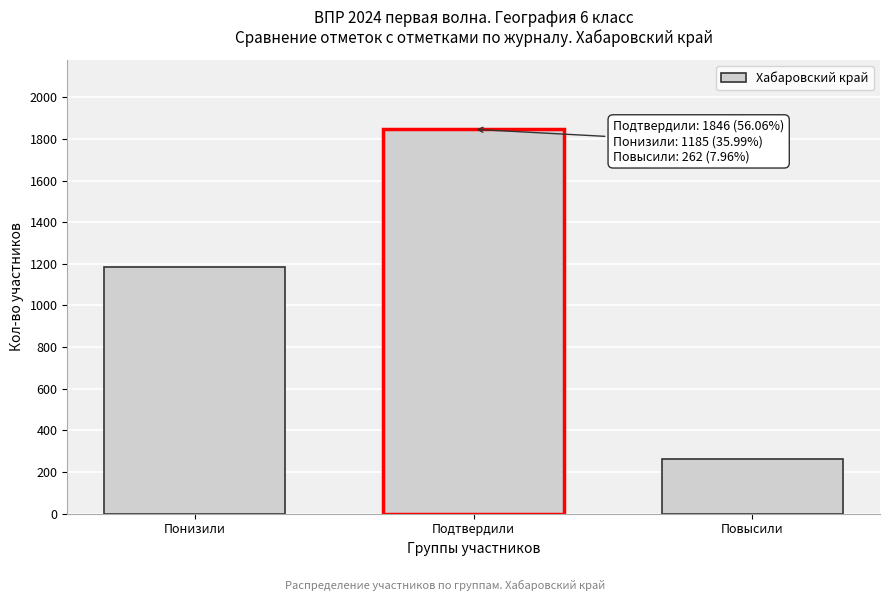

Reading left to right, what are all the values shown in this chart?

1185	1846	262